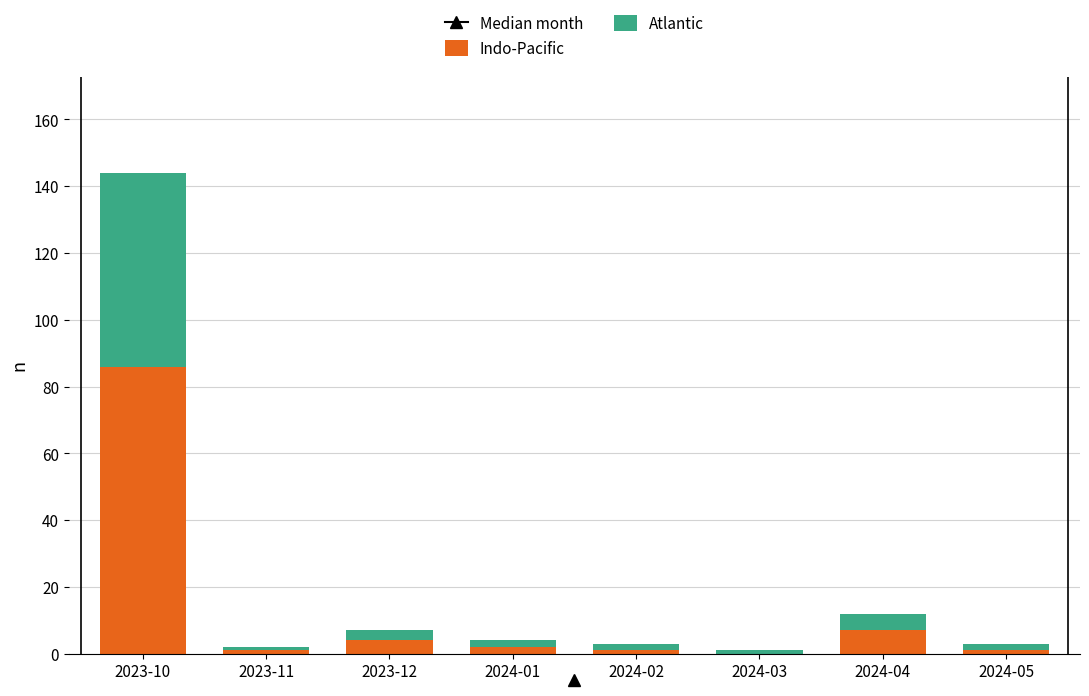

How many data points does each series have?

8